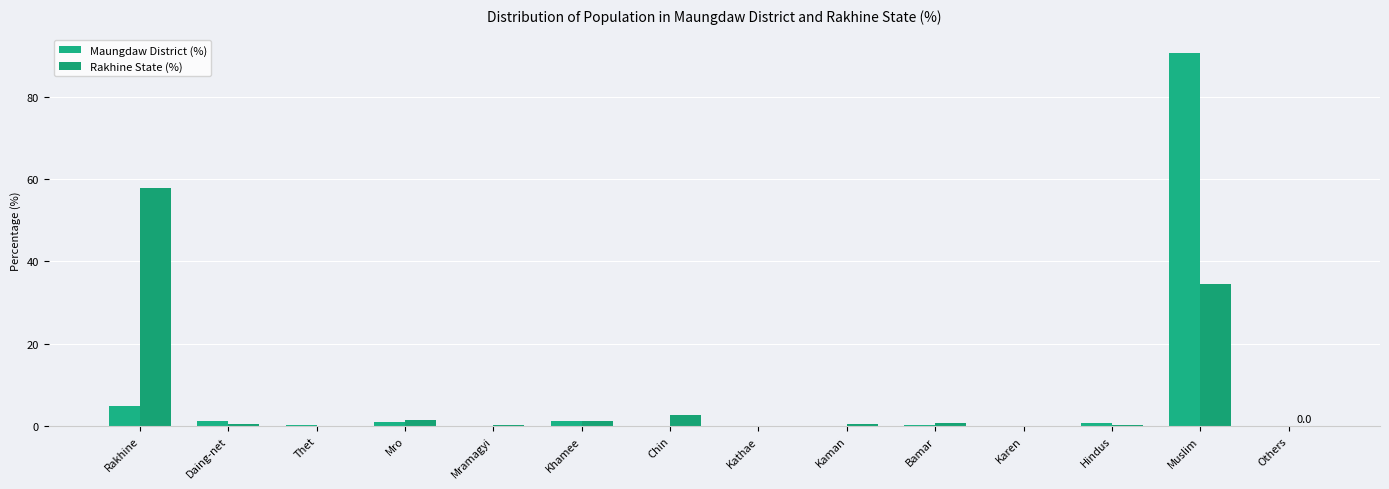

Which series changed the most between Khamee and Kaman?

Maungdaw District (%)